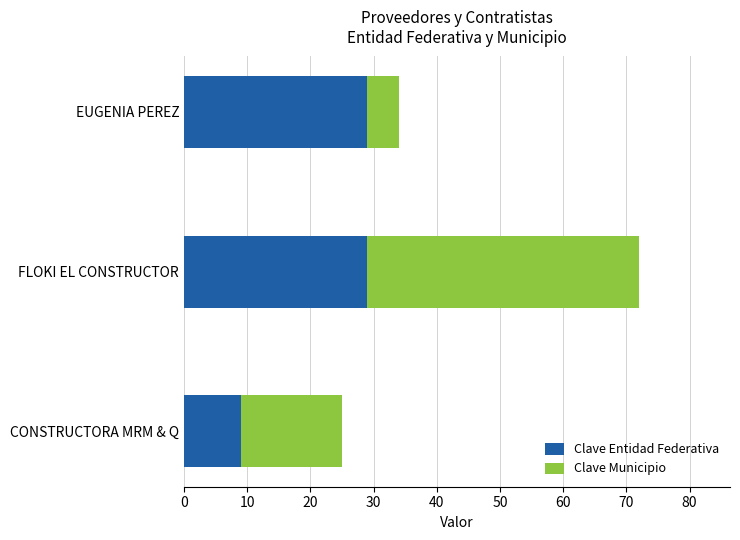

Is it true that Clave Entidad Federativa equals 10 at FLOKI EL CONSTRUCTOR?

False